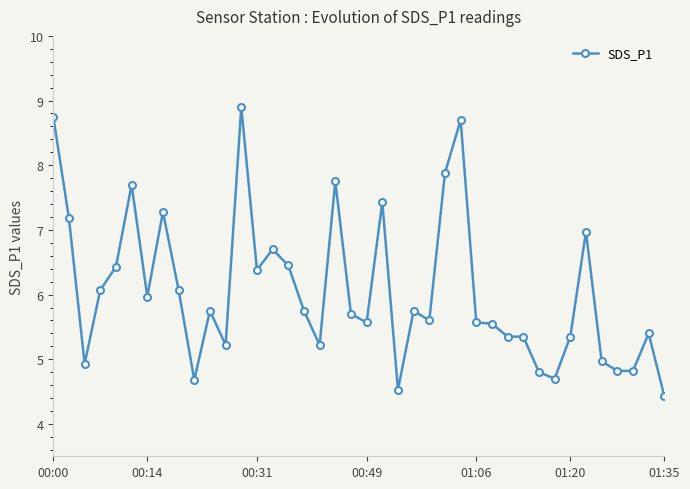

What is the difference between the maximum and minimum values?

4.5